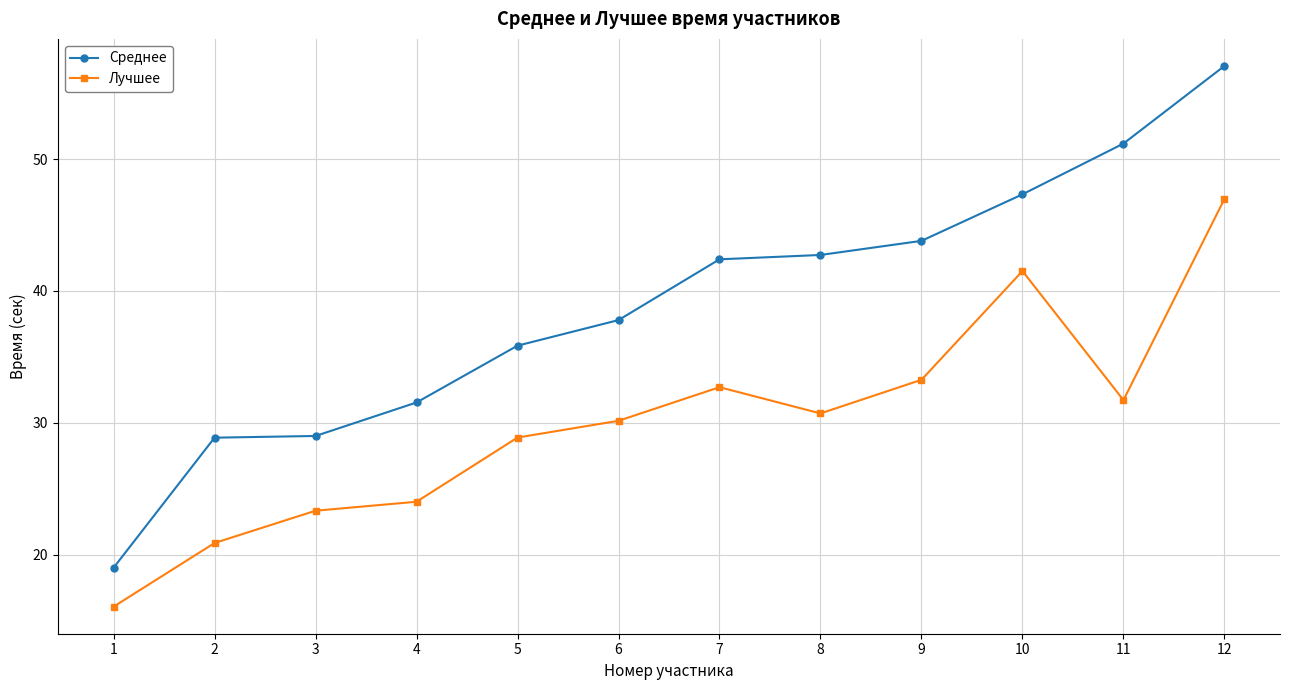

The Лучшее series shows 23.1 at 1. True or false?

False